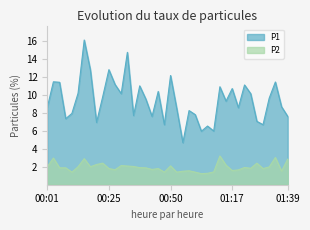

The P1 series shows 4.5 at 01:22. True or false?

False